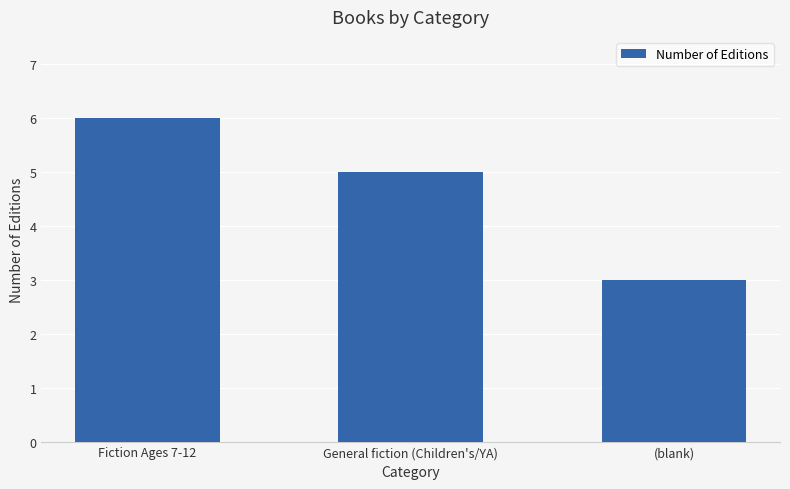

How many values are below 5?

1